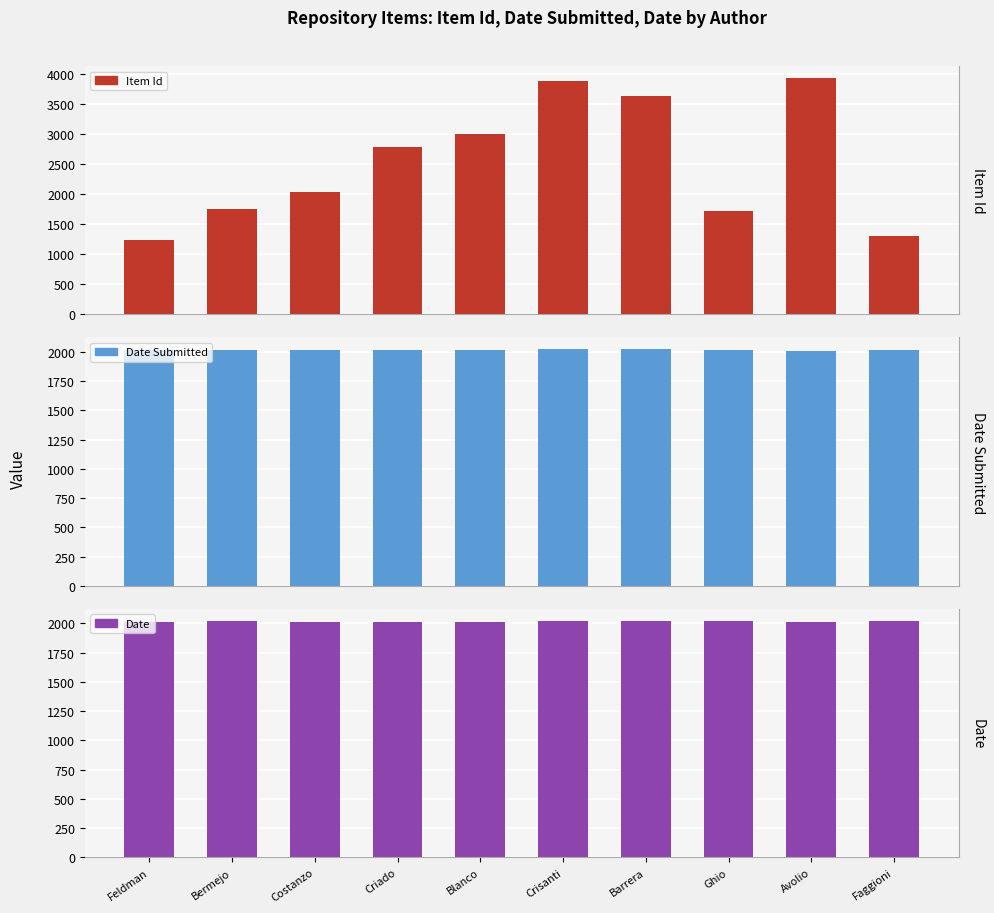

Which series has the largest total across all categories?

Item Id